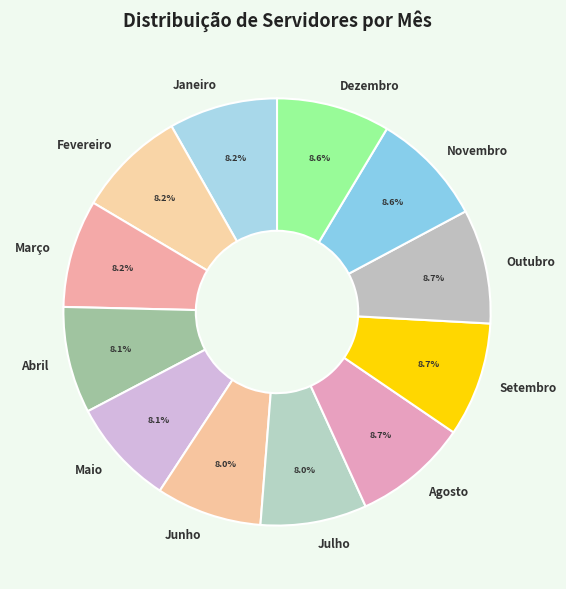

Count the number of slices in the pie.

12